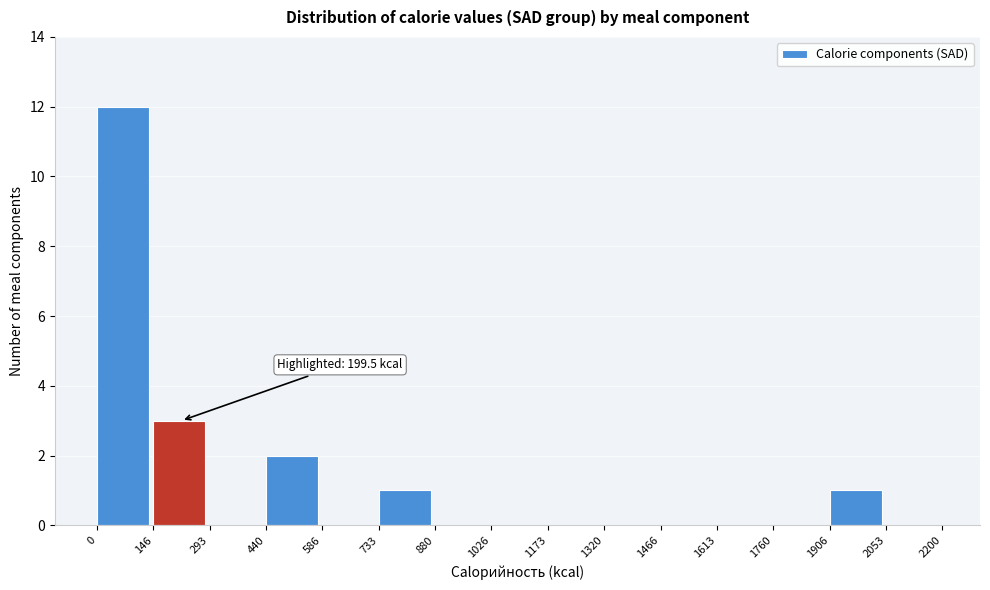

Which range on the x-axis has the tallest bar?

0 to 146